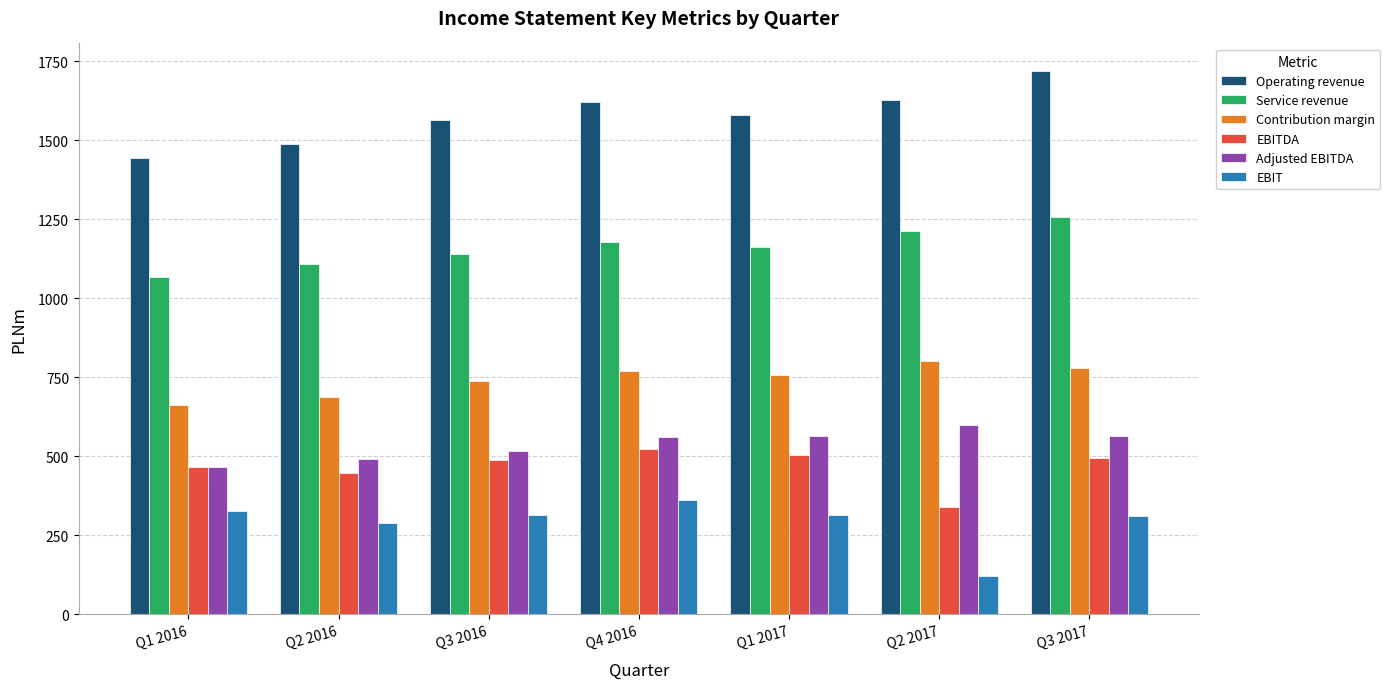

How many bars are there in total?

42